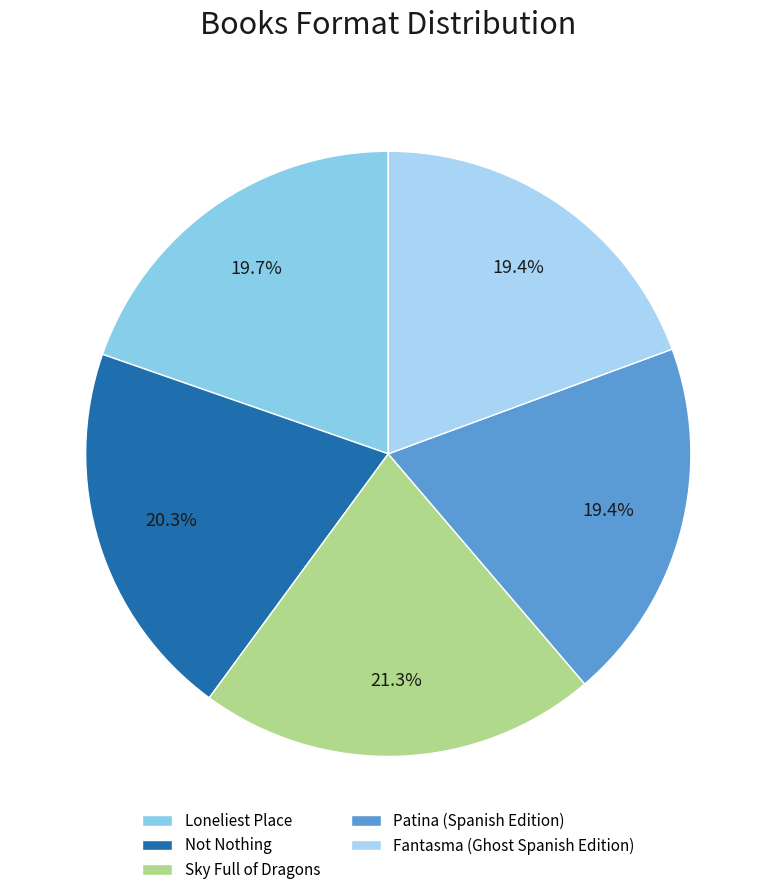

Approximately how many times larger is the value at Not Nothing compared to Sky Full of Dragons?

1.0